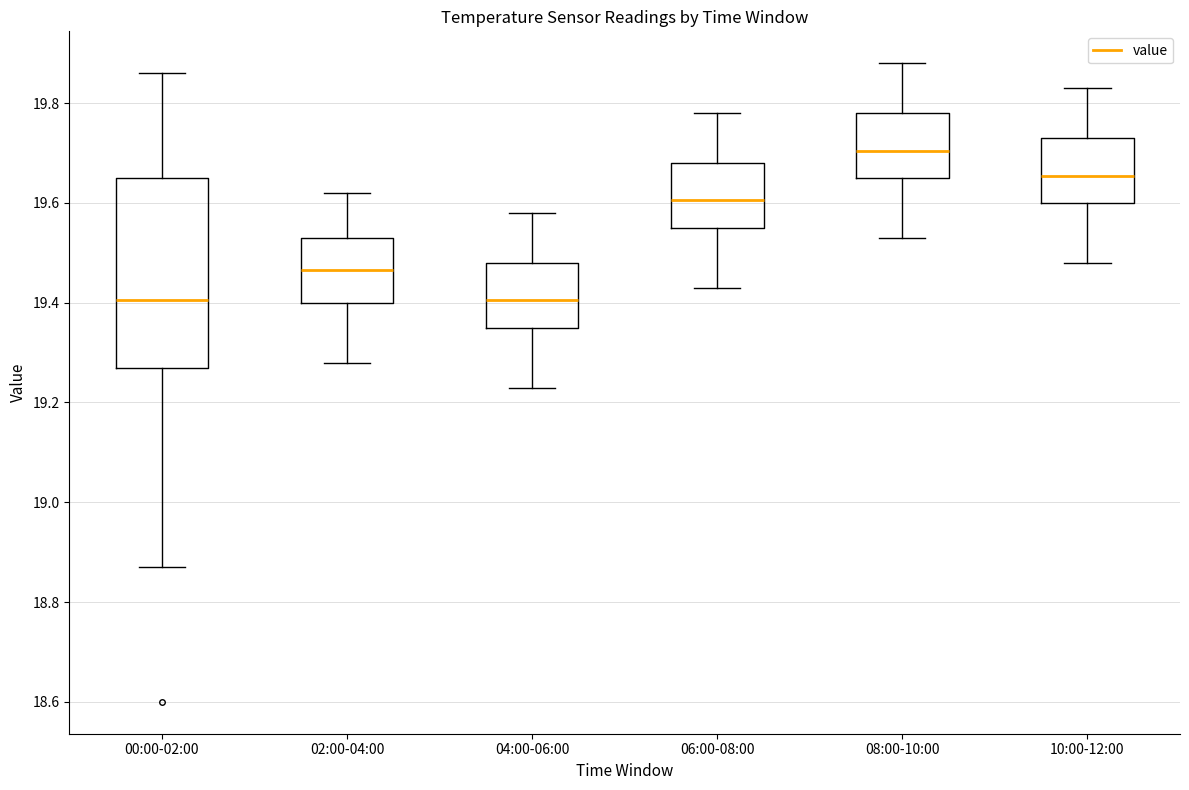

Which box's median line is the highest?

08:00-10:00